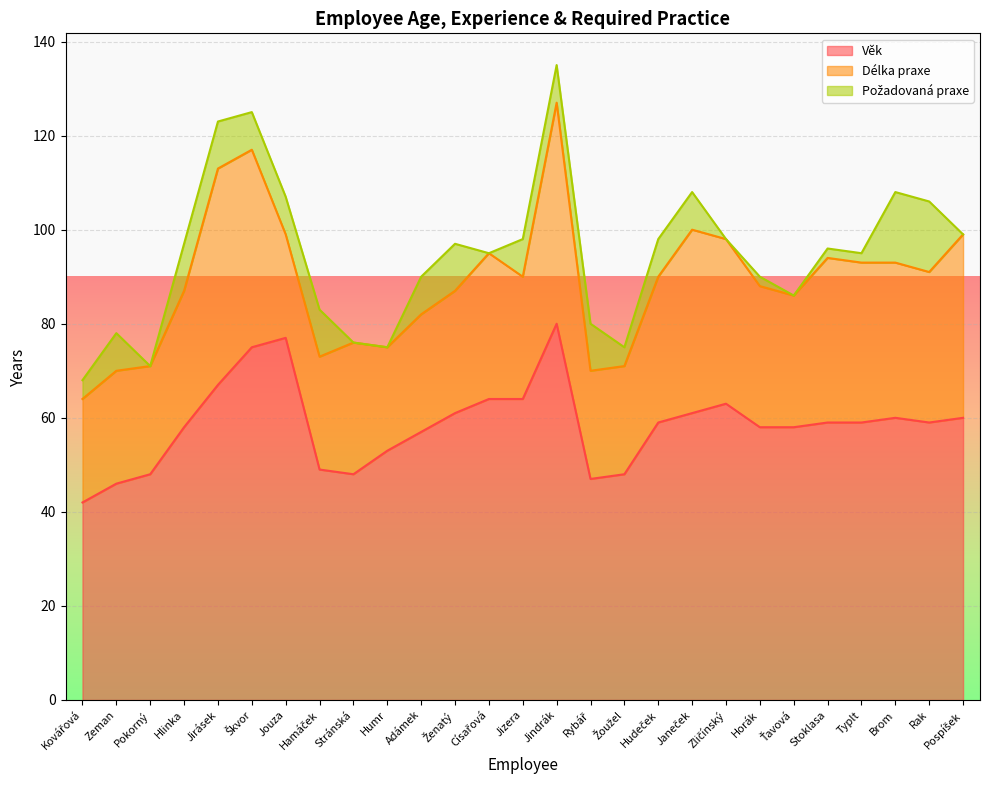

Reading left to right, list all the values displayed in this chart.

Věk: 42	46	48	58	67	75	77	49	48	53	57	61	64	64	80	47	48	59	61	63	58	58	59	59	60	59	60
Délka praxe: 22	24	23	29	46	42	22	24	28	22	25	26	31	26	47	23	23	31	39	35	30	28	35	34	33	32	39
Požadovaná praxe: 4	8	0	10	10	8	8	10	0	0	8	10	0	8	8	10	4	8	8	0	2	0	2	2	15	15	0